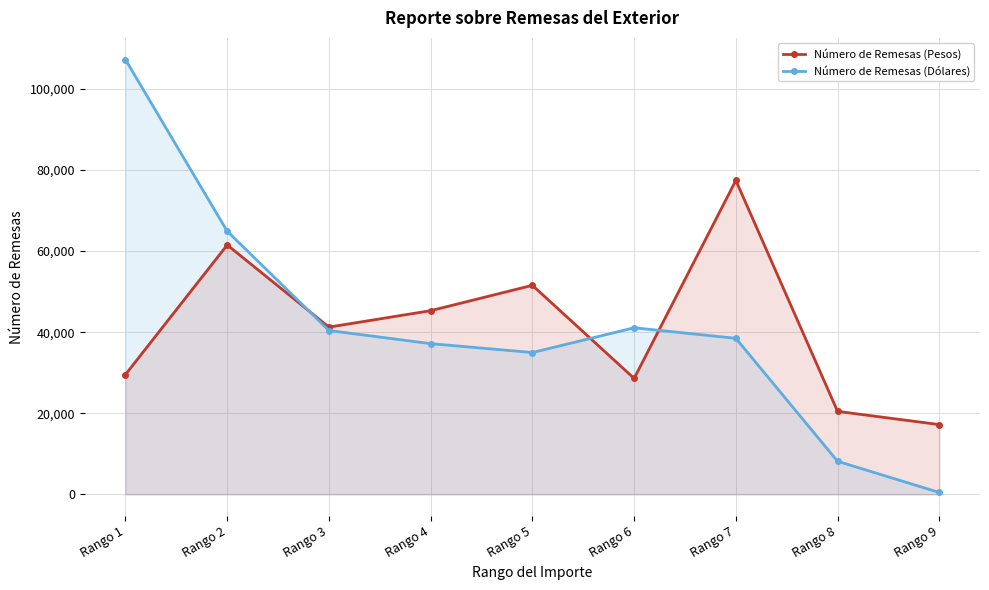

What value does the Número de Remesas (Dólares) series have at Rango 6?

41090